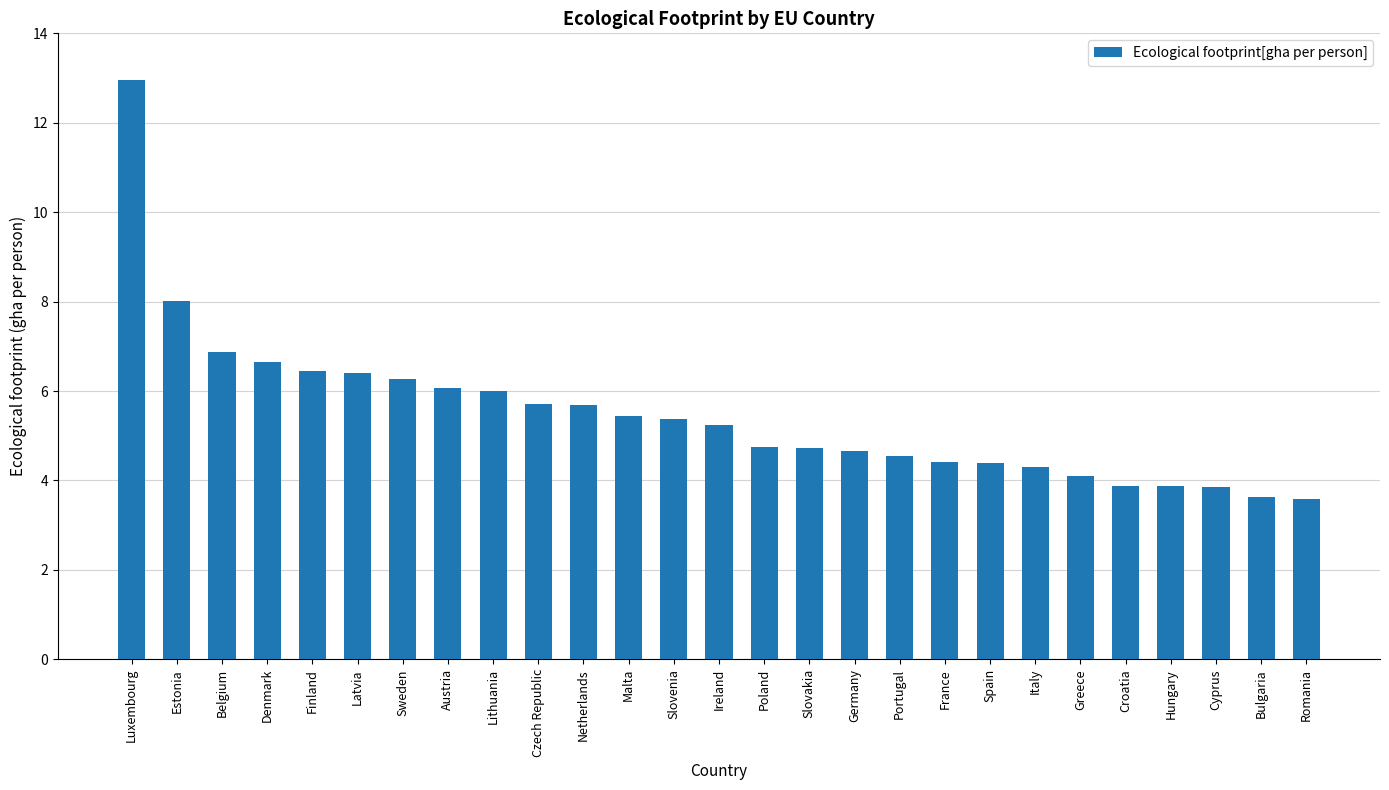

What is the value of the 22nd bar from the left?

4.1